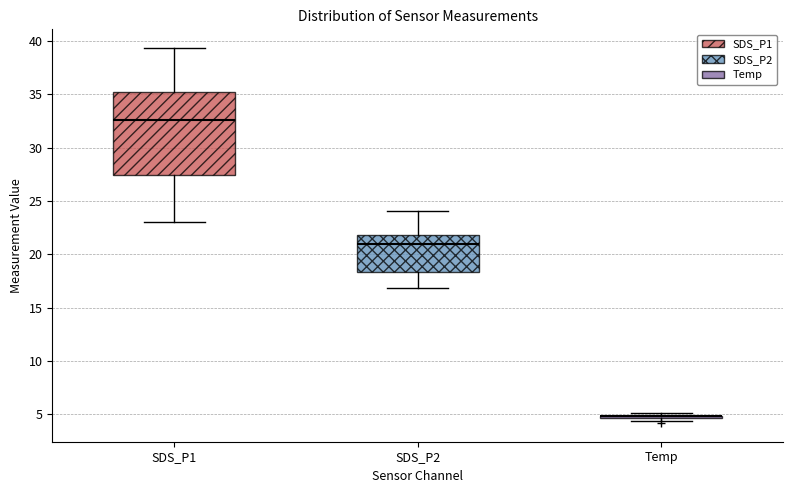

Which box is the tallest, from its lower edge to its upper edge?

SDS_P1